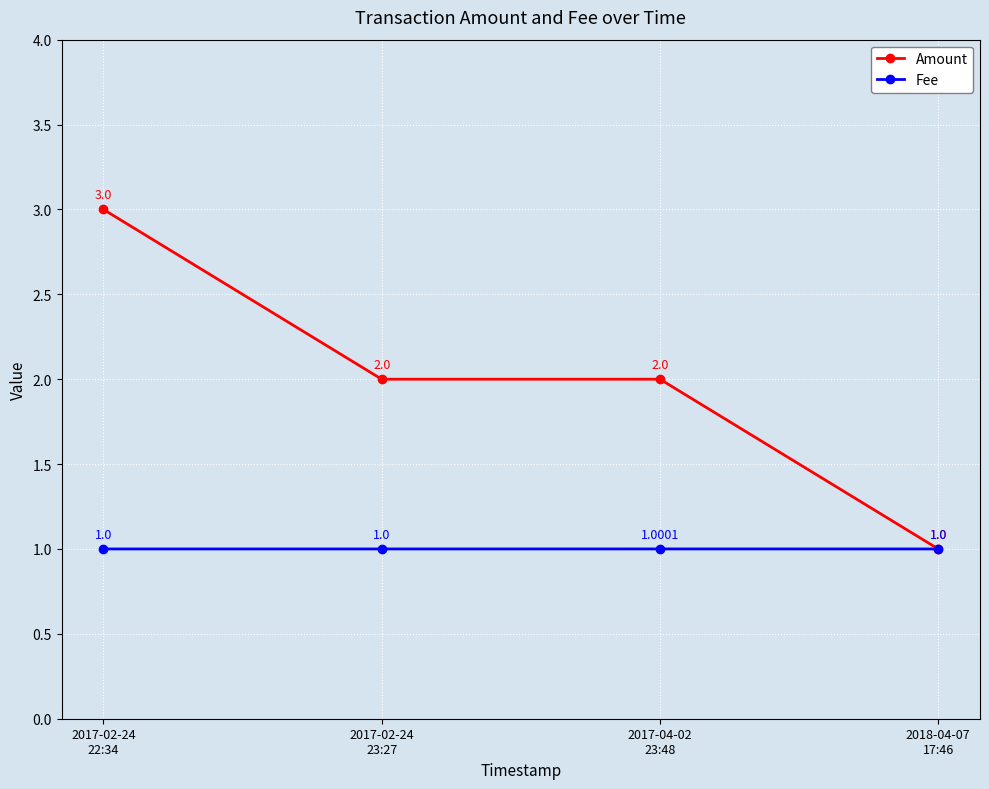

Reading left to right, what are all the values shown in this chart?

Amount: 2017-02-24
22:34=3.0	2017-02-24
23:27=2.0	2017-04-02
23:48=2.0	2018-04-07
17:46=1.0
Fee: 2017-02-24
22:34=1.0	2017-02-24
23:27=1.0	2017-04-02
23:48=1.0	2018-04-07
17:46=1.0